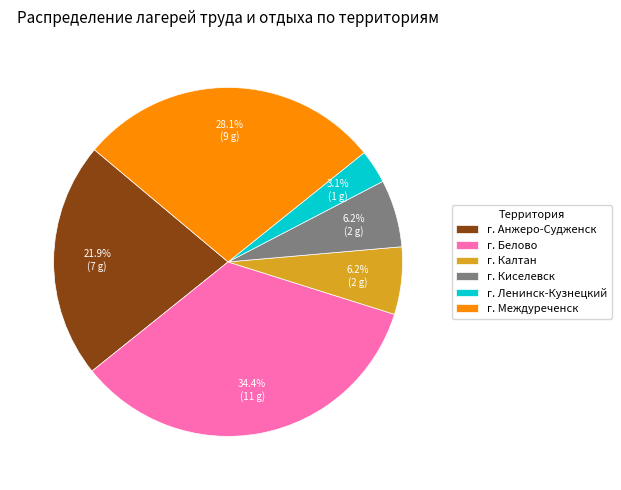

The г. Анжеро-Судженск slice represents 7% of the pie. True or false?

False